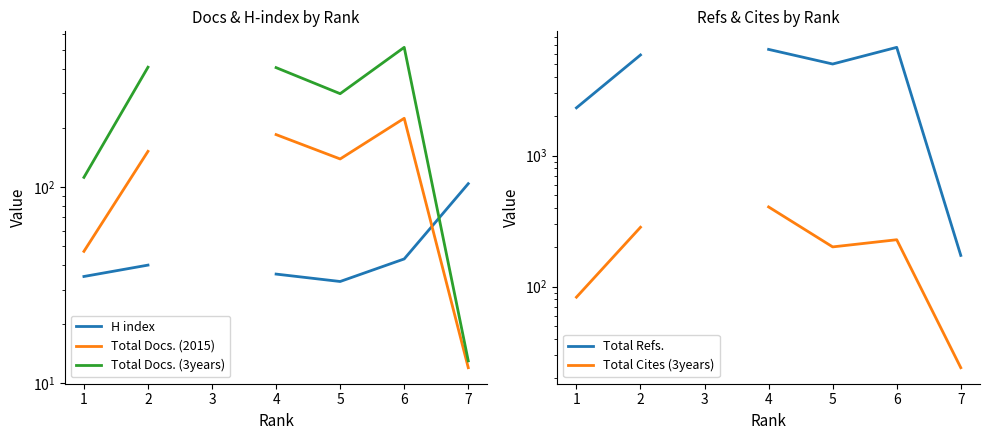

What is the difference between the maximum and minimum values in the Total Docs. (2015) series?

212.0